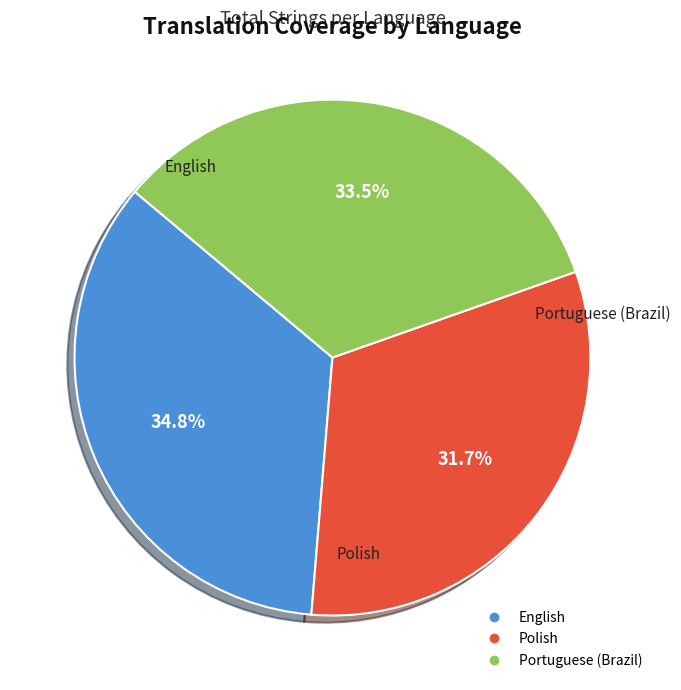

True or false: English accounts for 41% of the total.

False